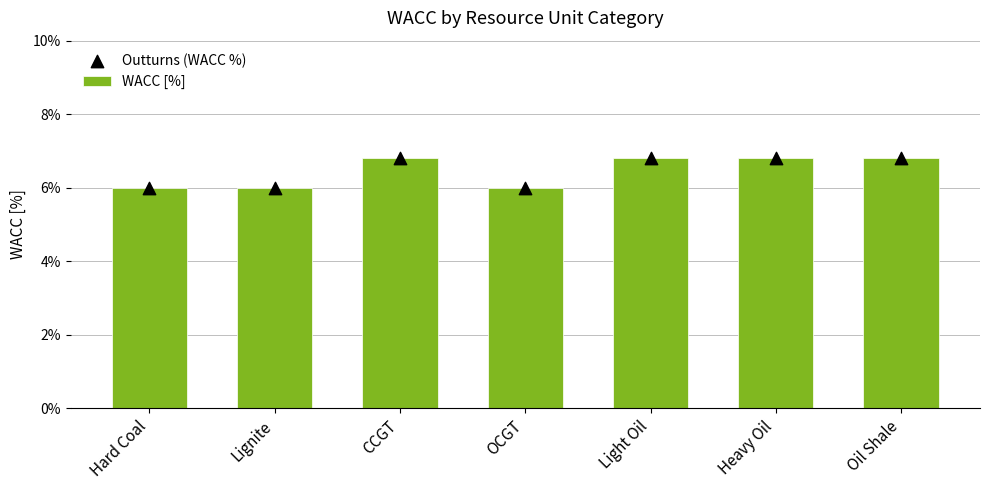

What are all the series names shown in the legend?

WACC [%], Outturns (WACC %)